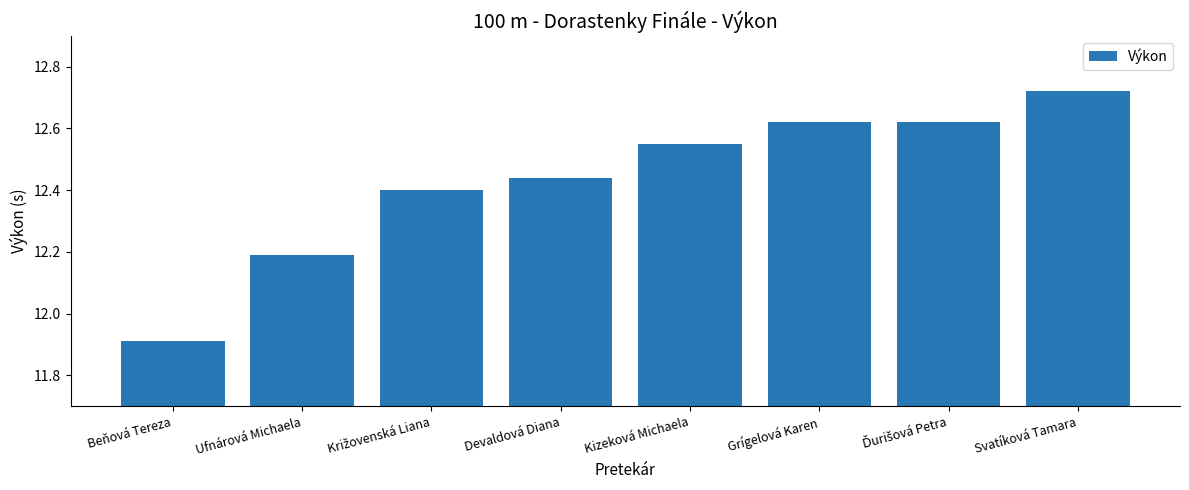

Which has a higher value, Kizeková Michaela or Ufnárová Michaela?

Kizeková Michaela